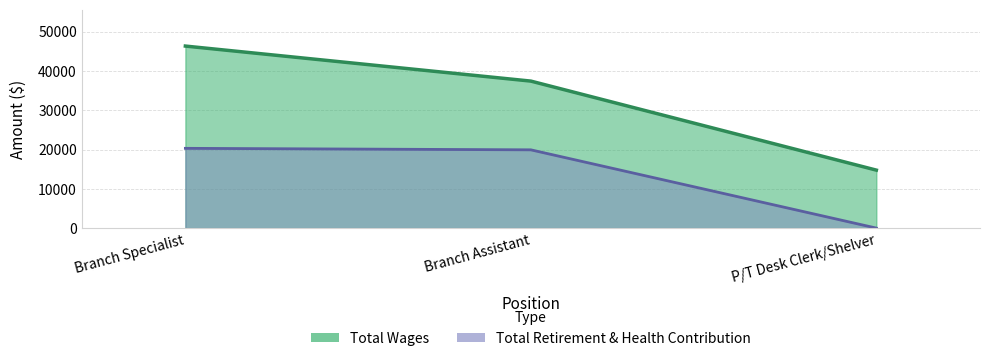

Count the Total Wages values in the range 14753 to 46320.

3